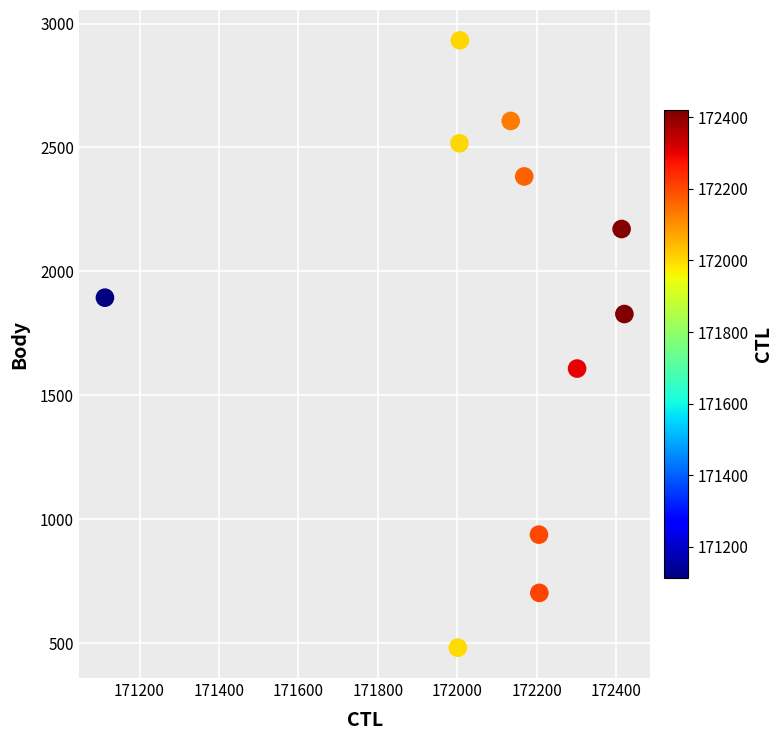

What is the range of Y values (max minus min)?

2450